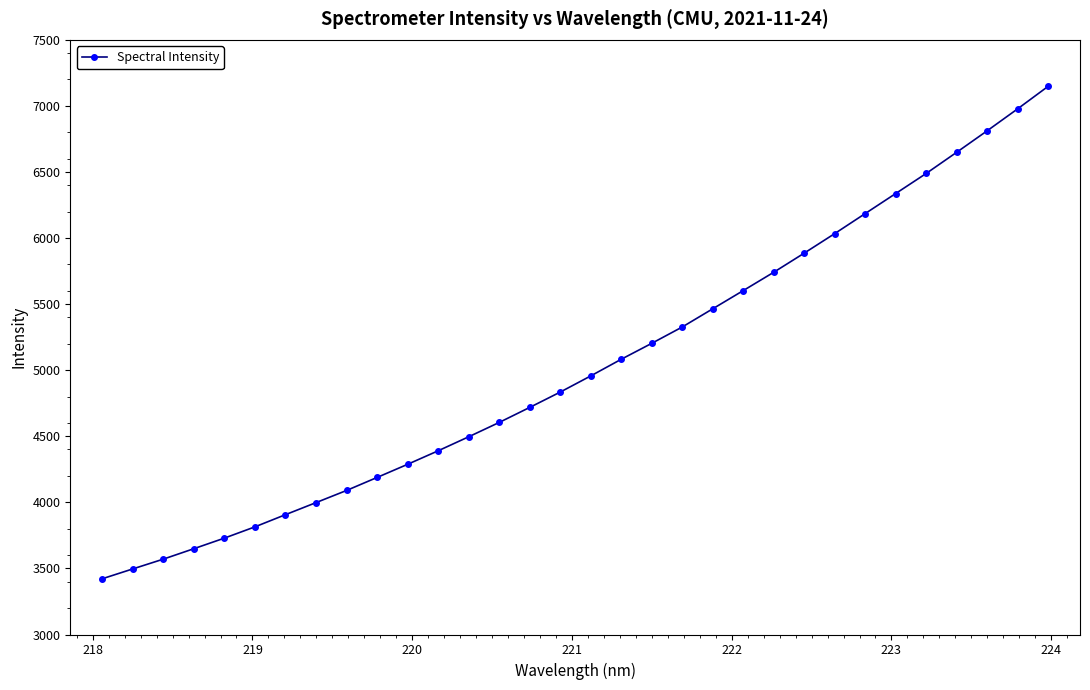

What is the difference between the second highest and second lowest values?

3481.2